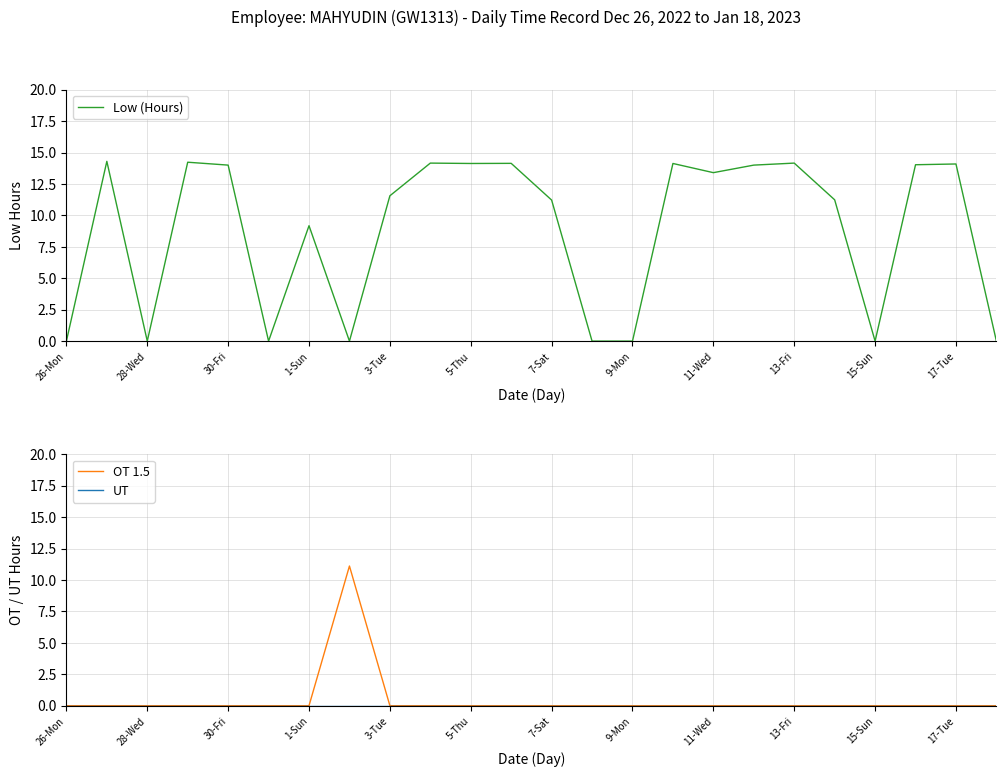

How many values in the Low (Hours) series are below 13?

12